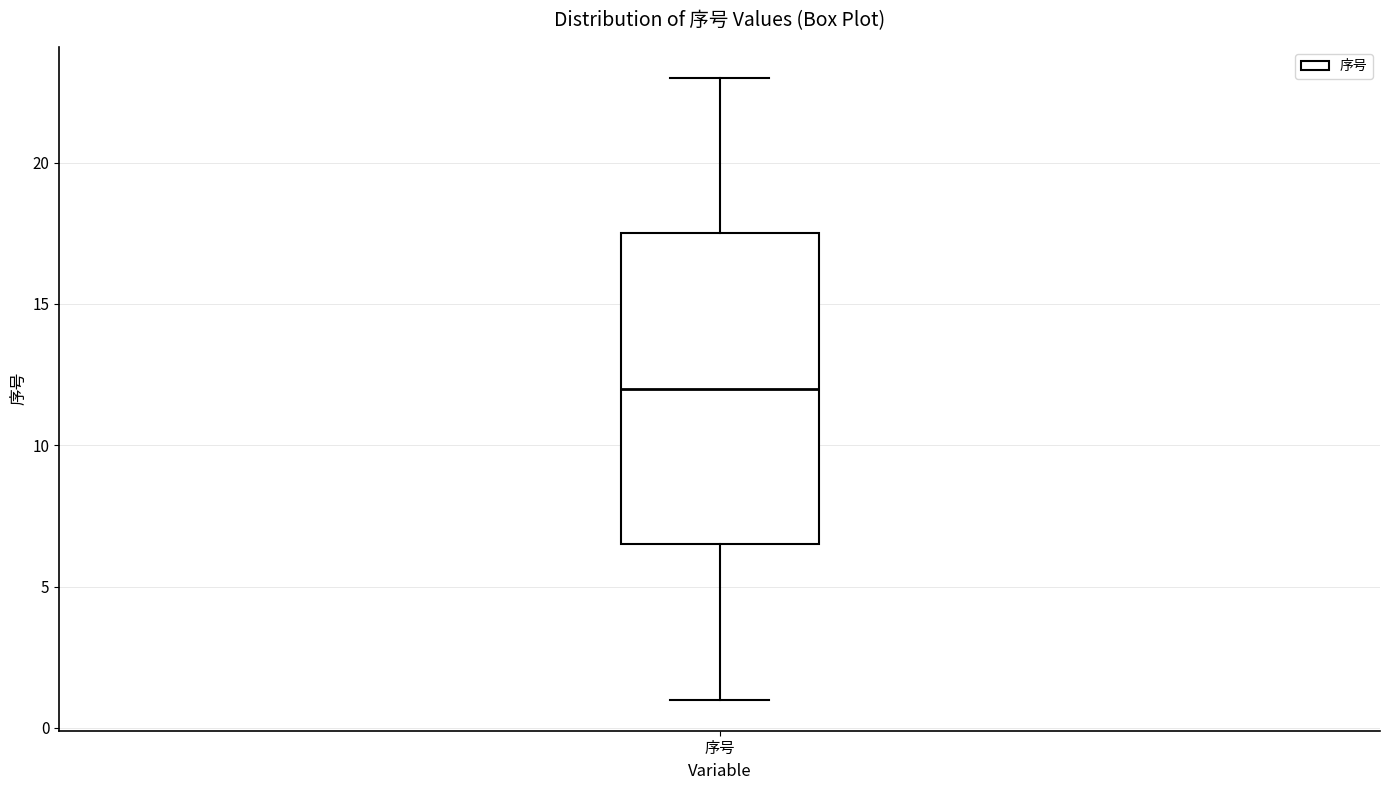

Transcribe this box plot: give where the median line is, the range the box spans, and where the two whiskers end, as read against the y-axis. The values are not printed on the chart, so give them approximately, as read against the axis.

median 12.0, box 6.5 to 17.5, whiskers 1.0 to 23.0